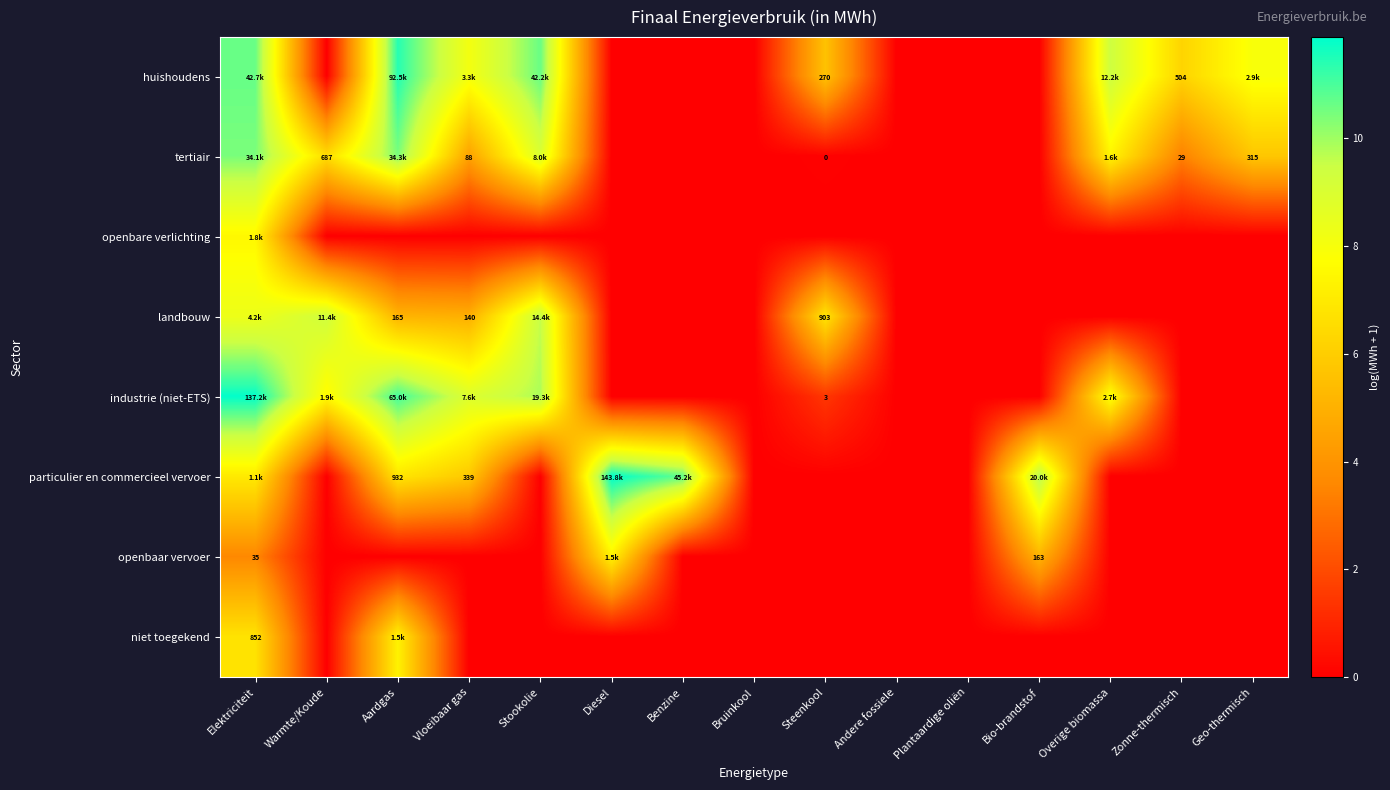

What is the difference between the maximum and second lowest values in the huishoudens series?

11.4